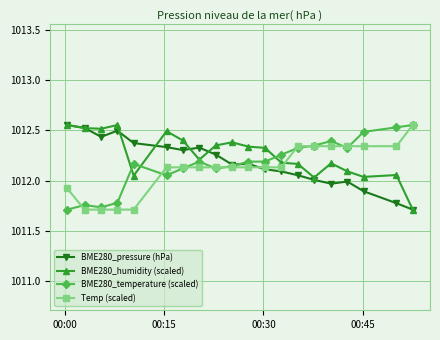

True or false: BME280_temperature (scaled) and Temp (scaled) cross at least once.

True